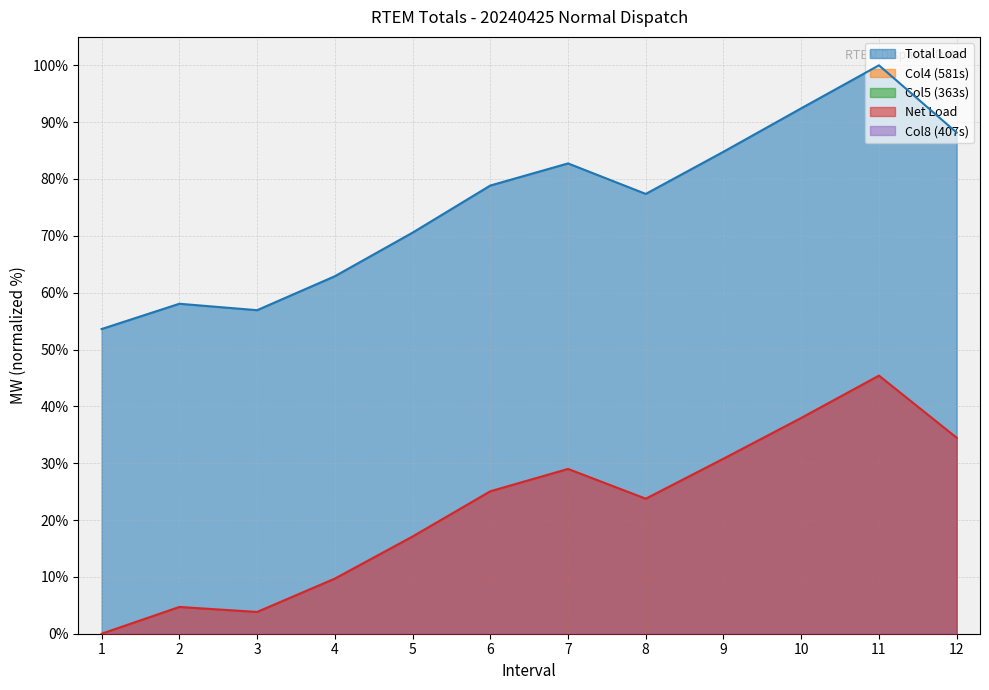

What is the difference between the second highest and second lowest values in the Col8 (407s) series?

1.3